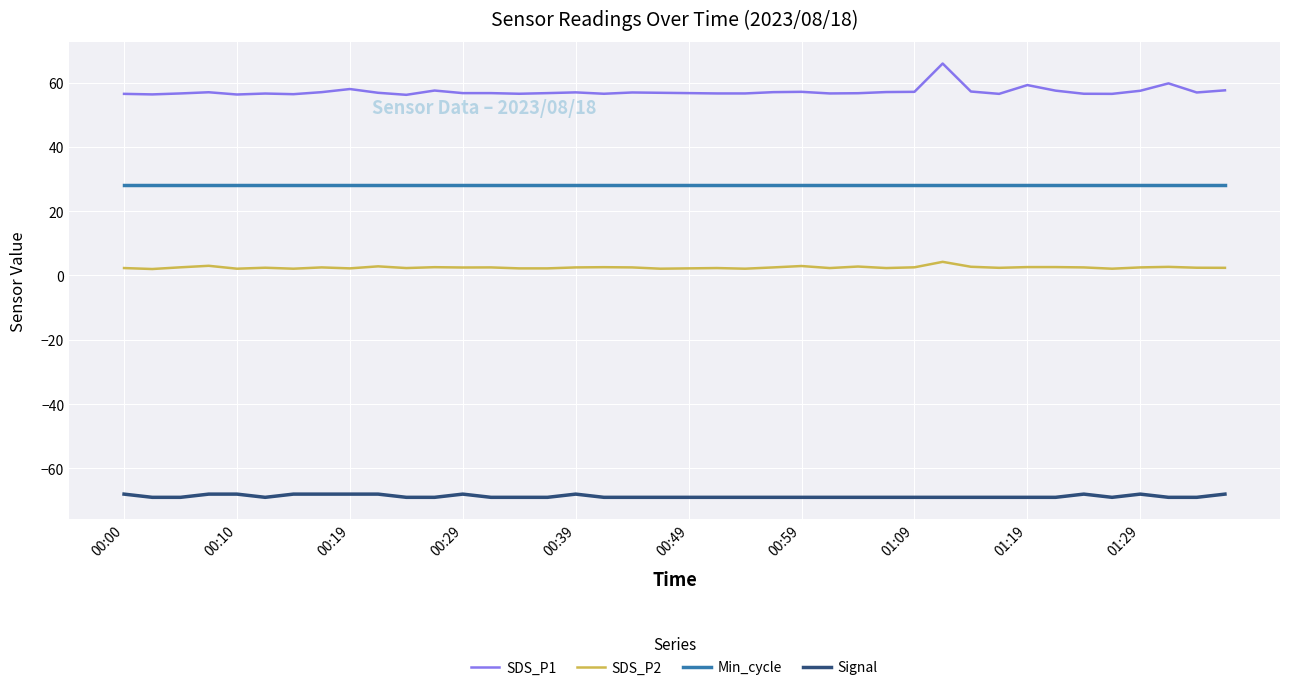

Which series has the largest range (max minus min)?

SDS_P1